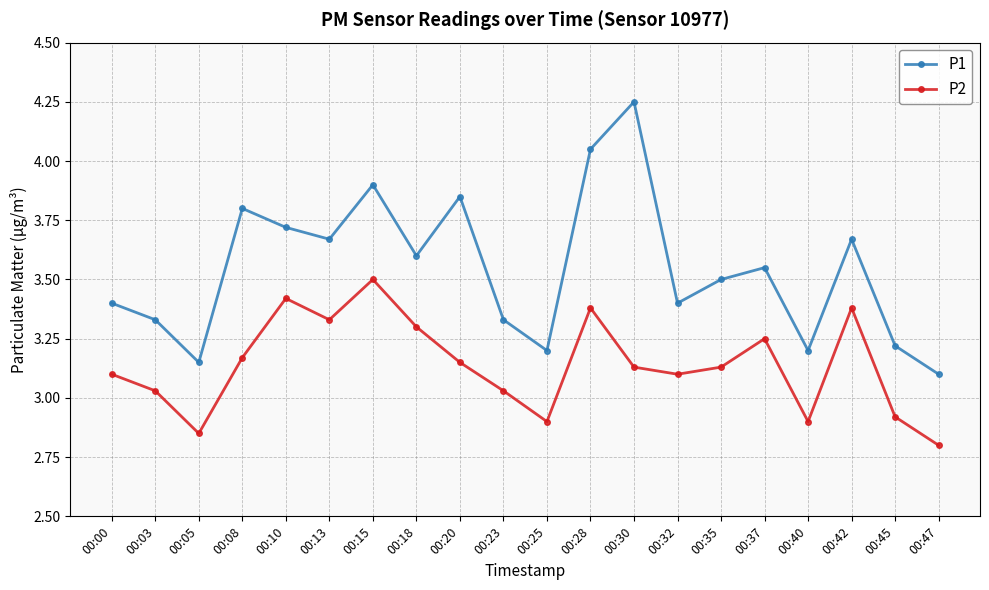

How many values in the P2 series are below 3?

5